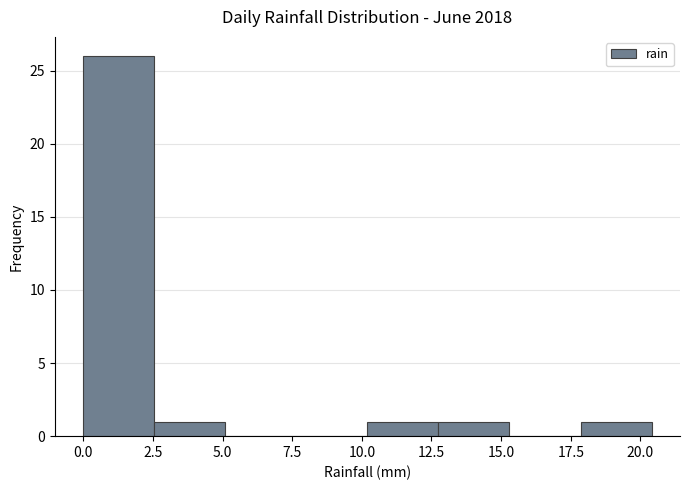

Reading left to right, list every bar in this chart as the range it spans on the x-axis followed by its height. Neither the bar edges nor the heights are printed on the chart, so give them approximately, as read against the axes.

0.00 to 2.55: 26
2.55 to 5.10: 1
5.10 to 7.65: 0
7.65 to 10.20: 0
10.20 to 12.75: 1
12.75 to 15.30: 1
15.30 to 17.85: 0
17.85 to 20.40: 1